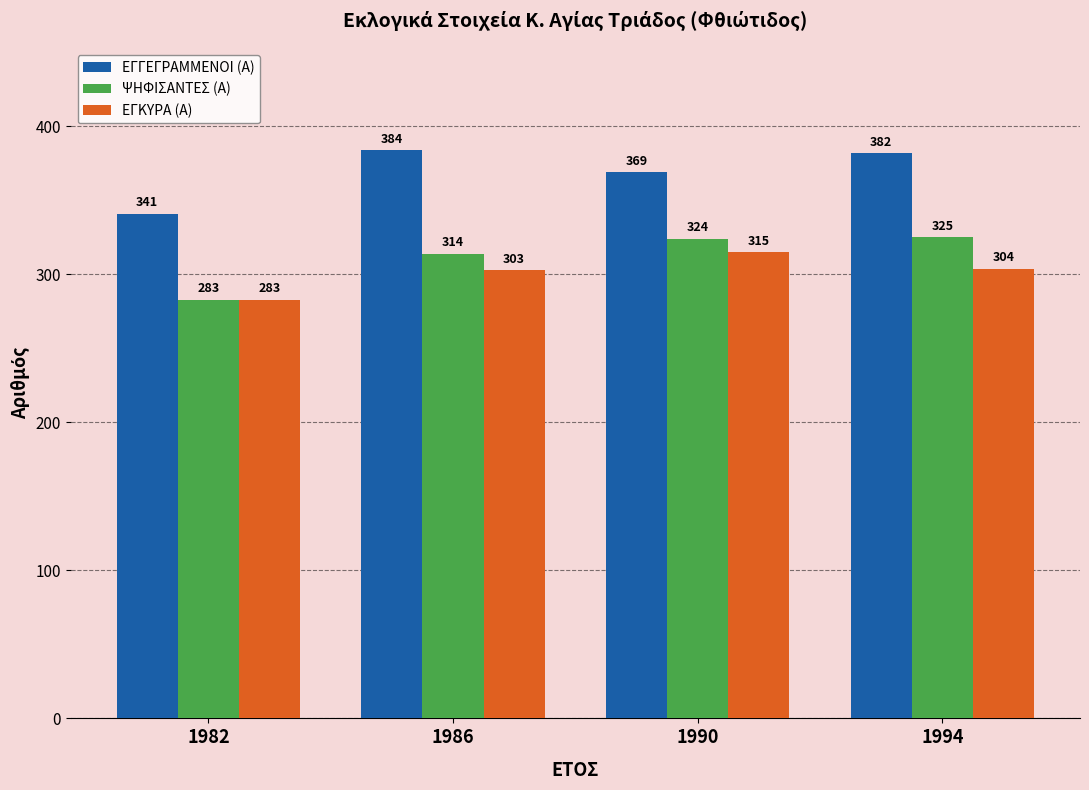

Which series changed the most between 1990 and 1994?

ΕΓΓΕΓΡΑΜΜΕΝΟΙ (Α)